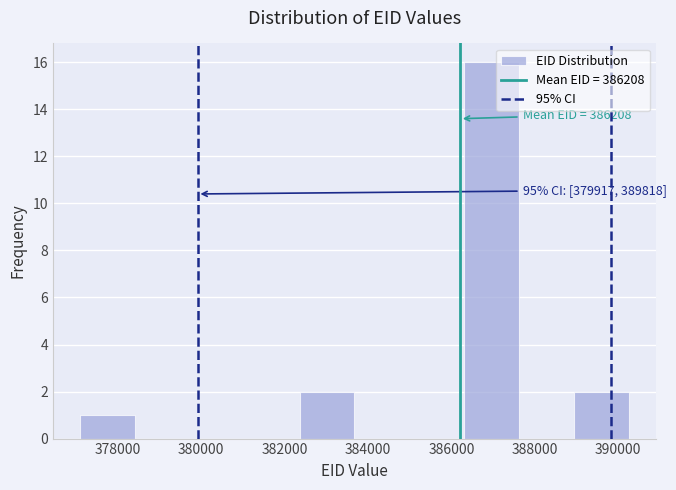

Over which range of the x-axis is the bar tallest?

386400 to 387600